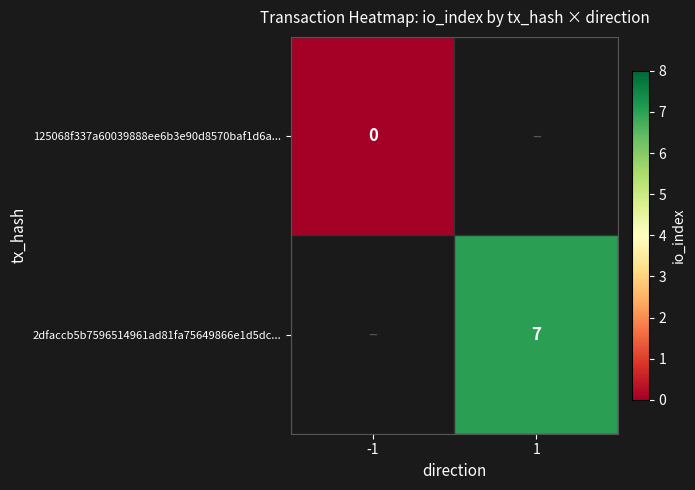

The 2dfaccb5b7596514961ad81fa75649866e1d5dc... series shows 12 at 1. True or false?

False